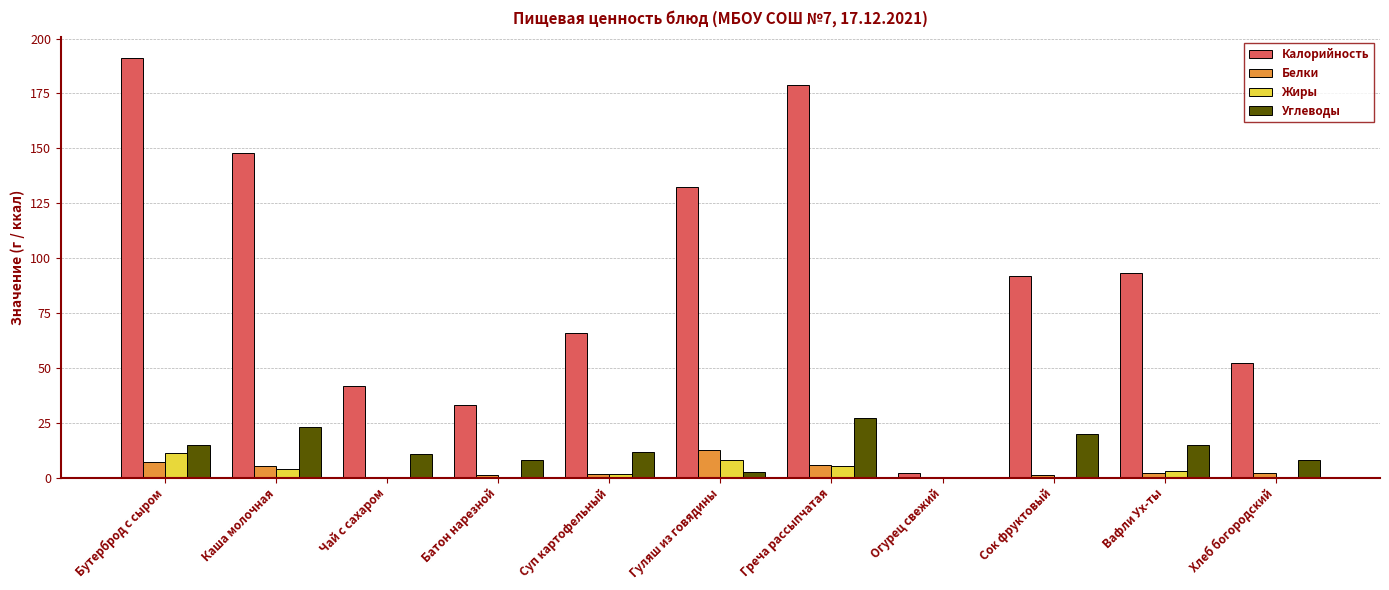

Which label corresponds to the largest value in the chart?

Бутерброд с сыром